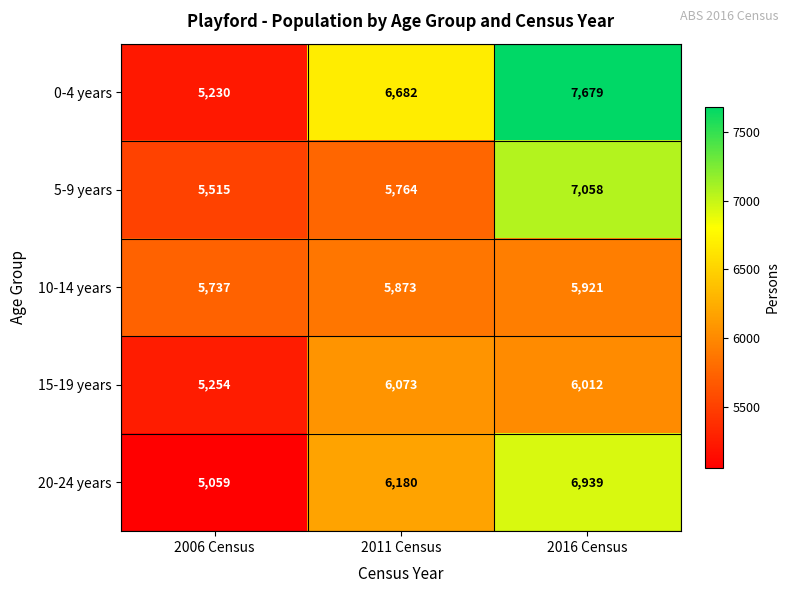

Reading right to left, what are all the values shown in this chart?

0-4 years: 7679	6682	5230
5-9 years: 7058	5764	5515
10-14 years: 5921	5873	5737
15-19 years: 6012	6073	5254
20-24 years: 6939	6180	5059